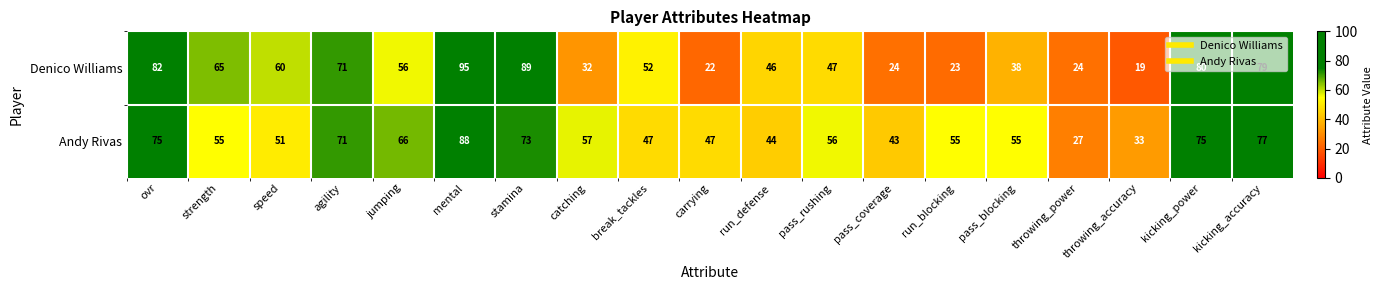

List the series in order of their peak value, lowest first.

Andy Rivas, Denico Williams